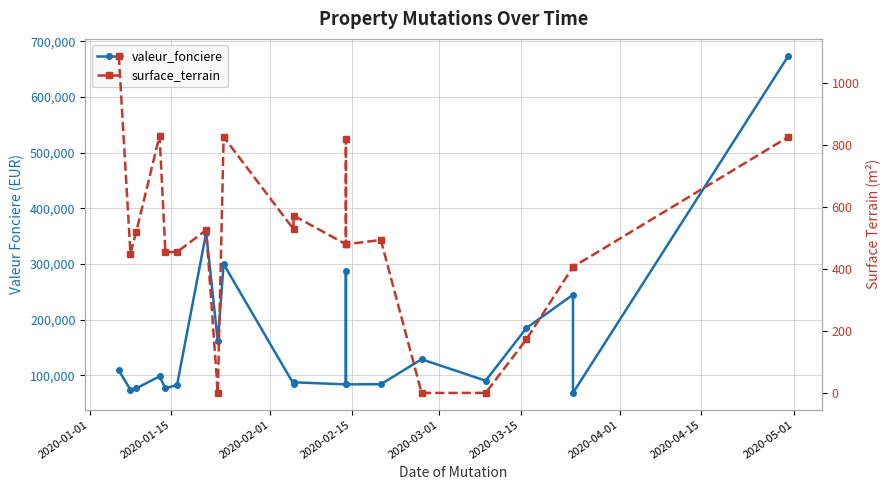

True or false: surface_terrain and valeur_fonciere intersect in this chart.

False